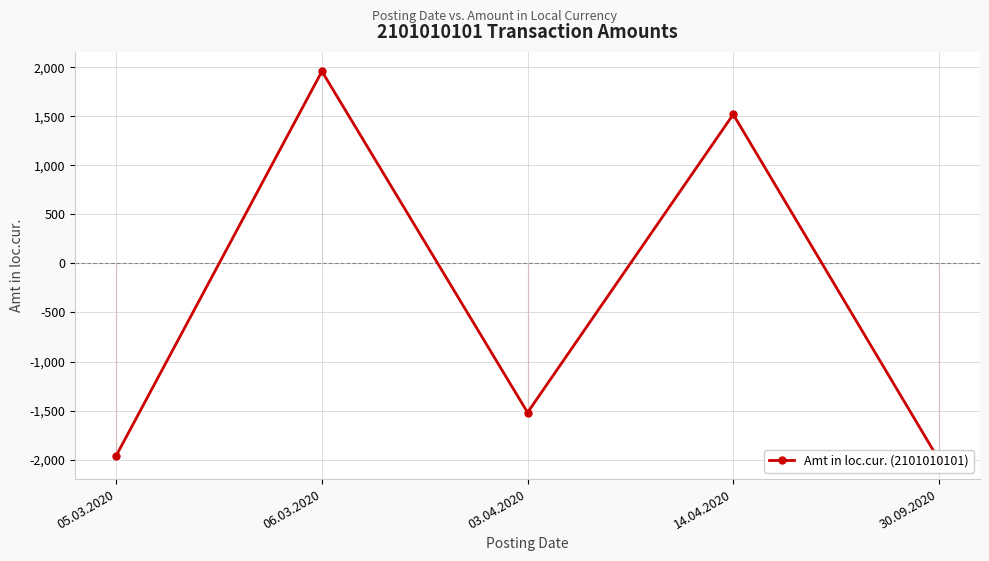

What is the minimum value shown in the chart?

-2000.0